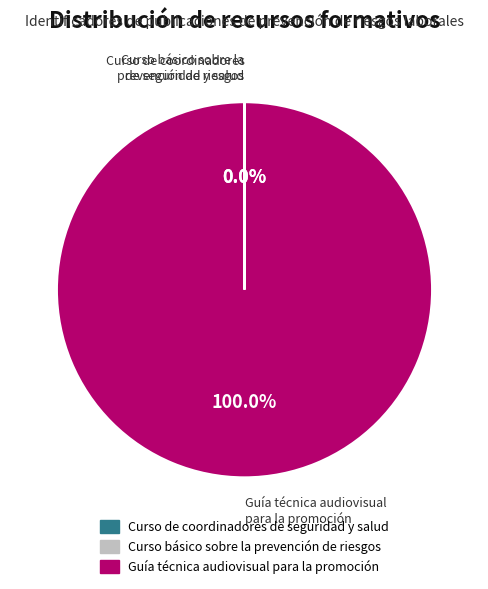

To the nearest percent, what portion does Guía técnica audiovisual para la promoción represent?

100%